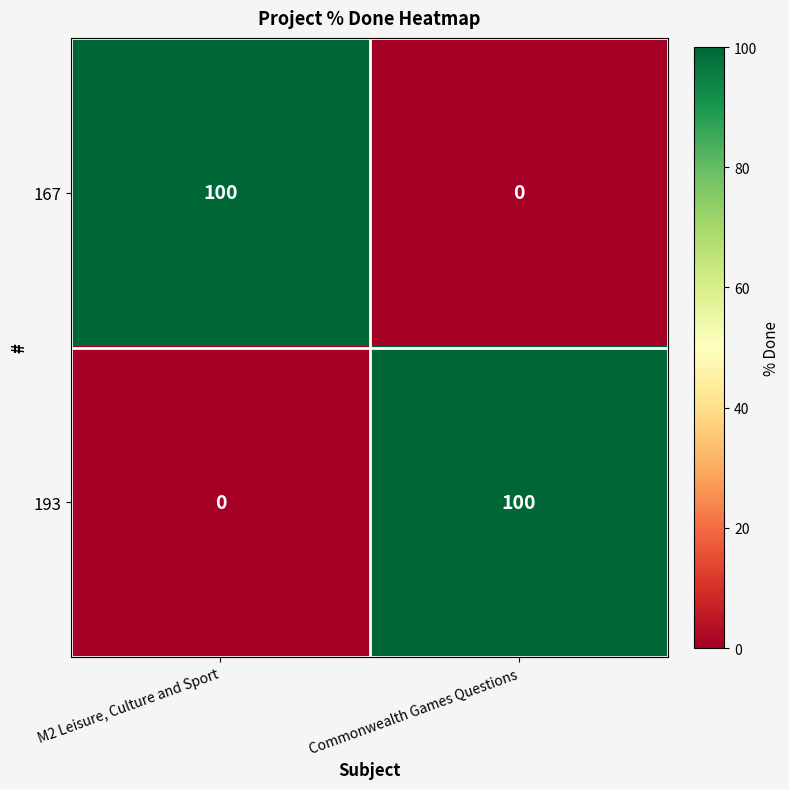

What is the difference between the 193 values at M2 Leisure, Culture and Sport and Commonwealth Games Questions?

100